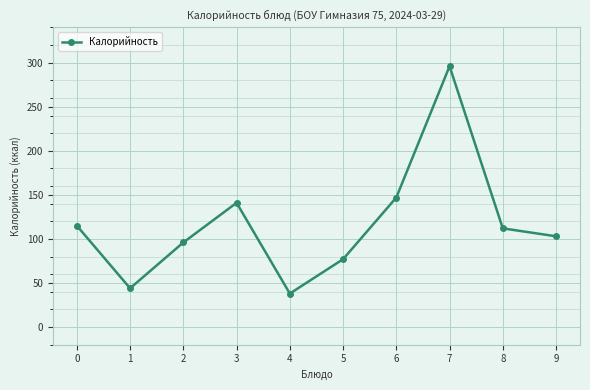

How many lines are shown in the chart?

1